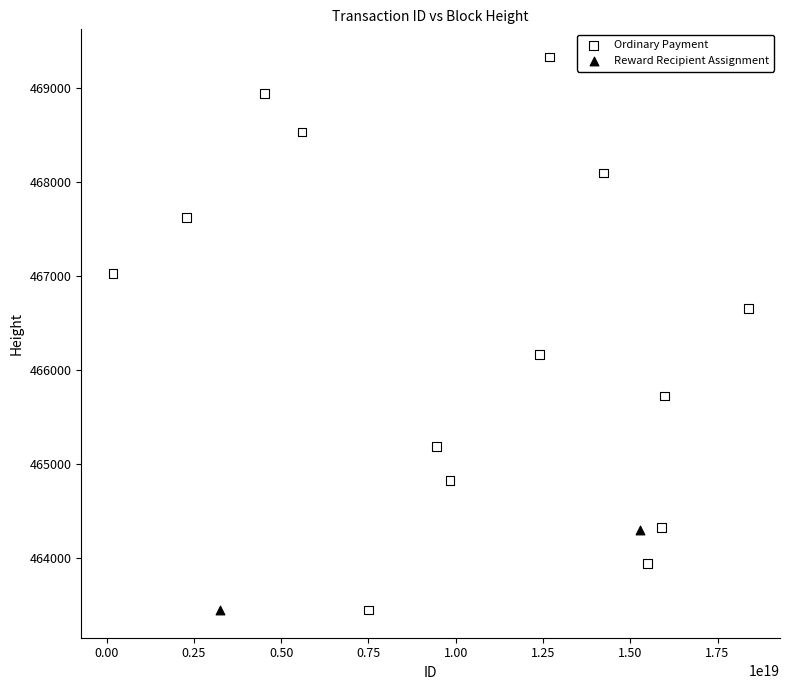

What are all the series names shown in the legend?

Ordinary Payment, Reward Recipient Assignment